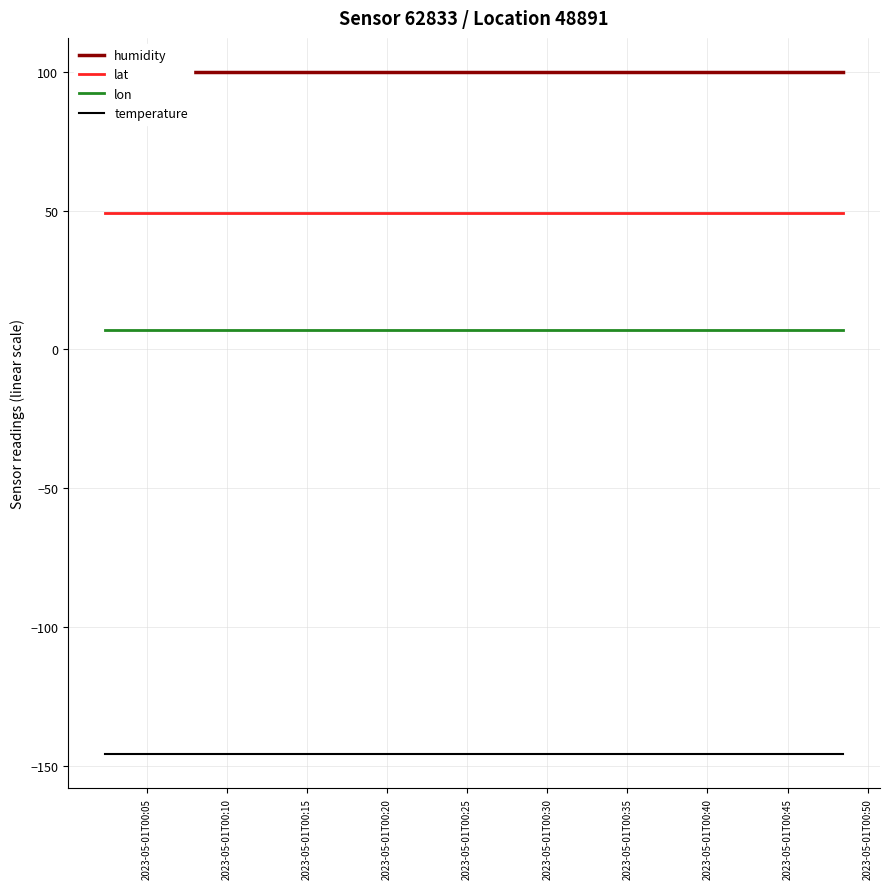

Count the number of data series in this chart.

4